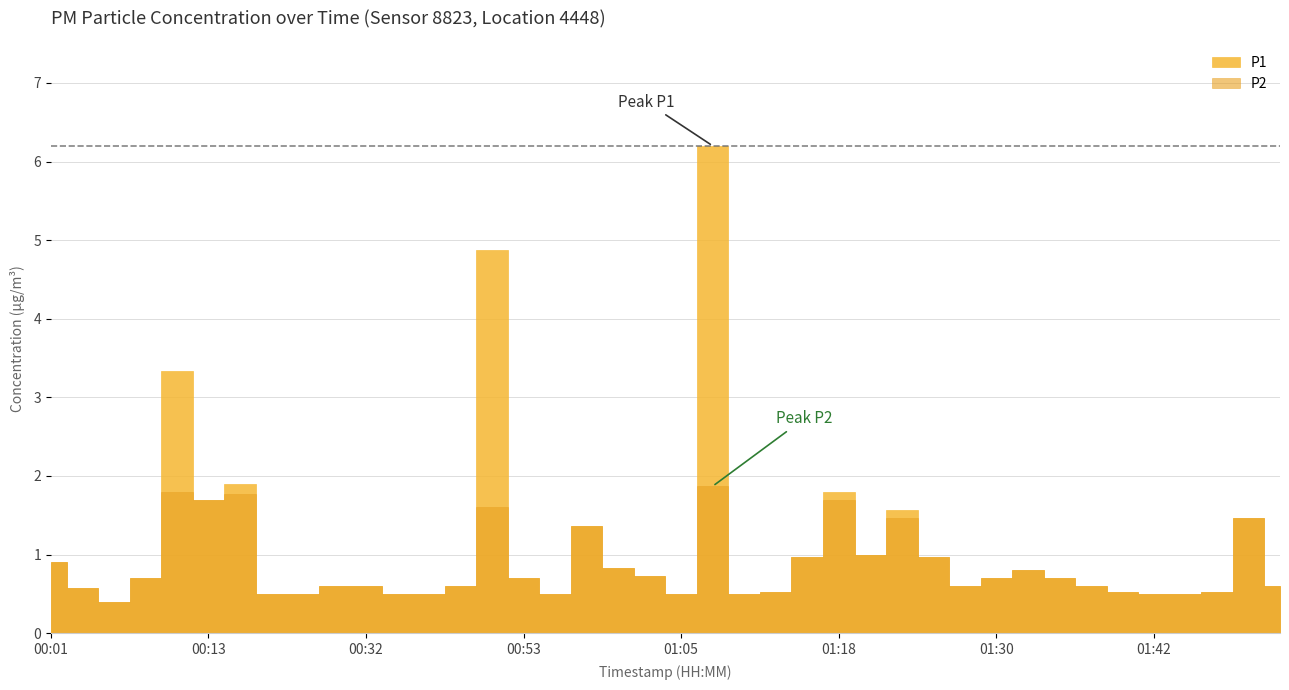

The P2 series shows 0.2 at 00:27. True or false?

False